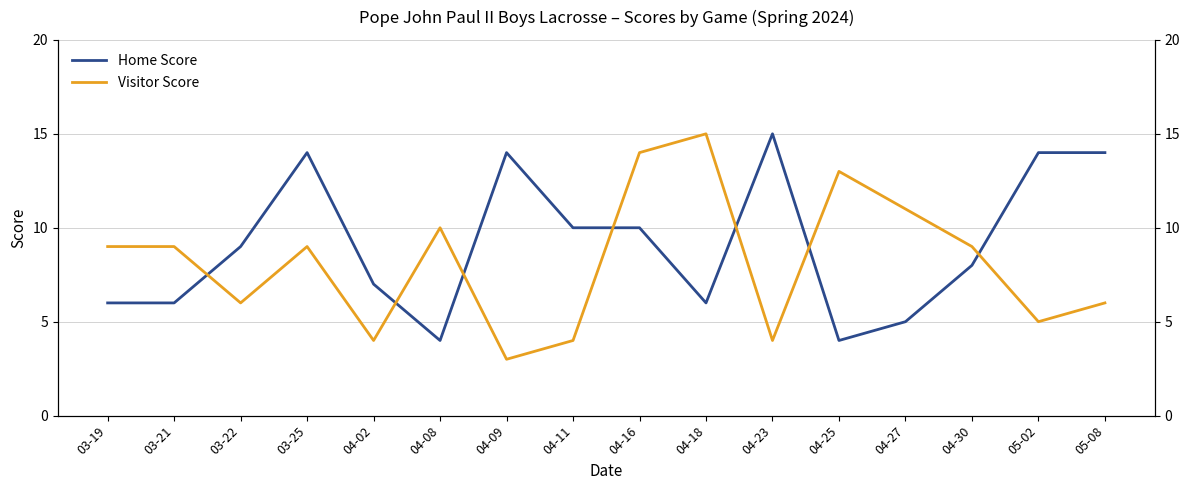

At which category is the sum across all series the highest?

04-16